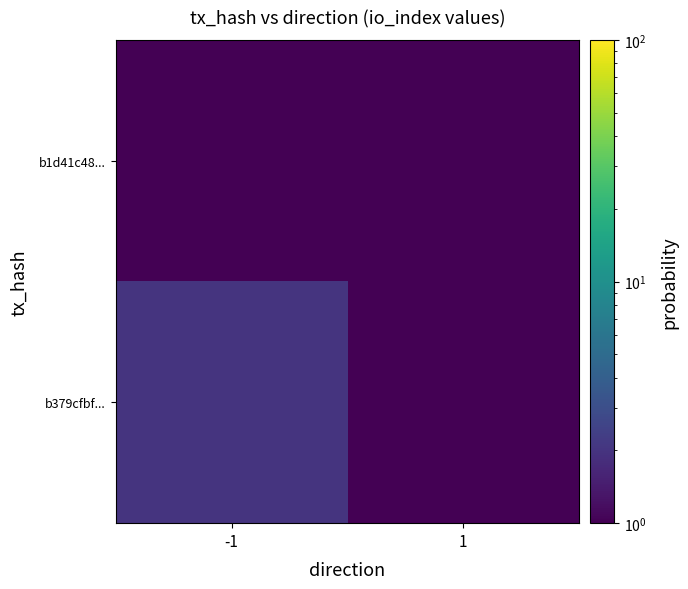

Reading left to right, transcribe all the data shown in this chart.

b379cfbf...: -1=2	1=1
b1d41c48...: -1=1	1=1